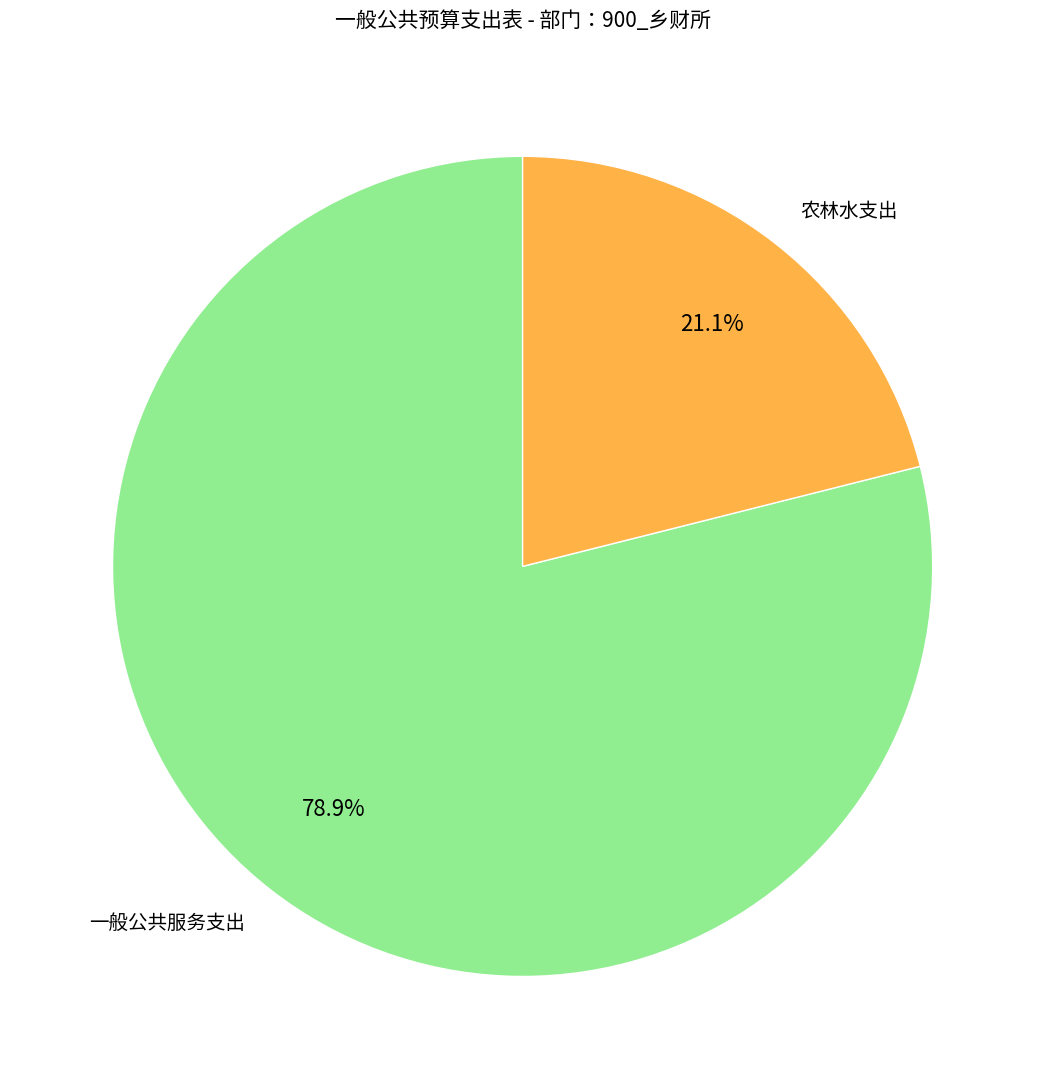

What percentage is NOT represented by 农林水支出?

78.9%